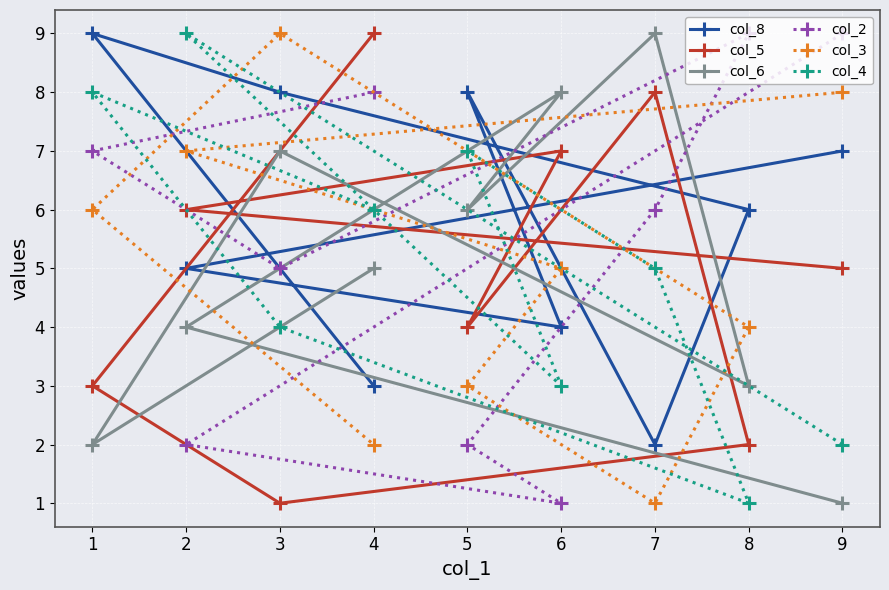

What is the total value across all series at 5?

30